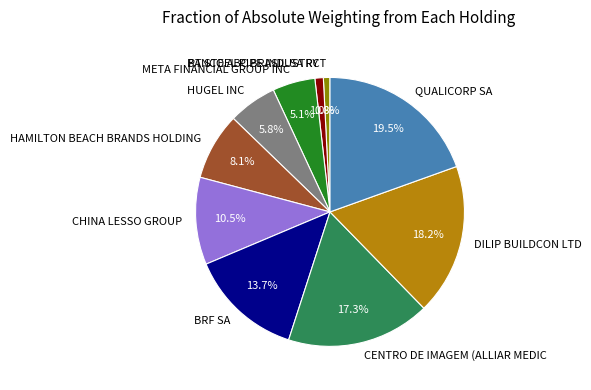

What percentage is the PT STEEL PIPE INDUSTRY slice, to the nearest percent?

1%